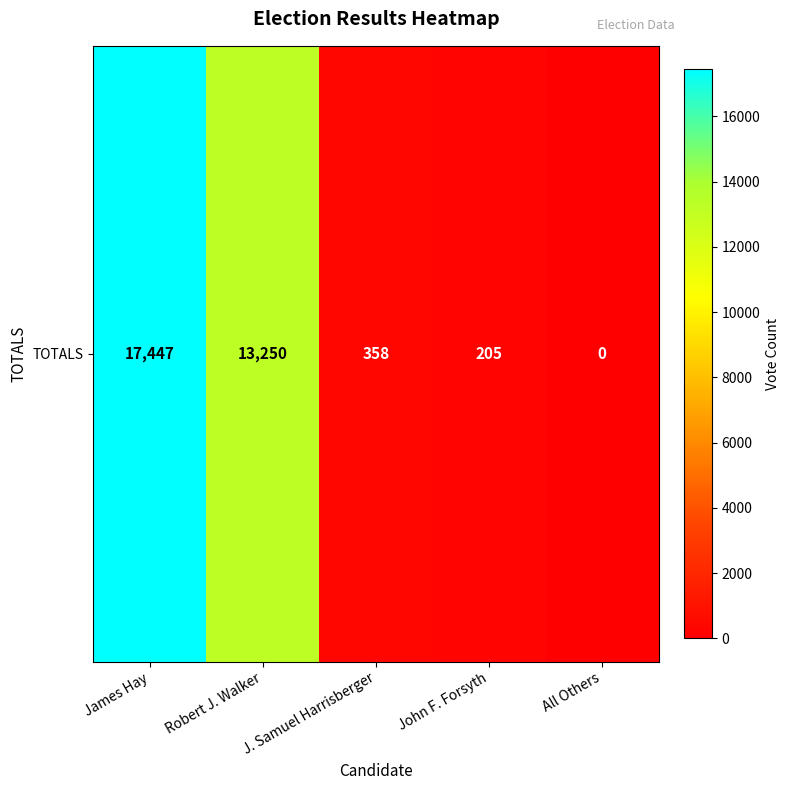

Count the number of values greater than 358.

2